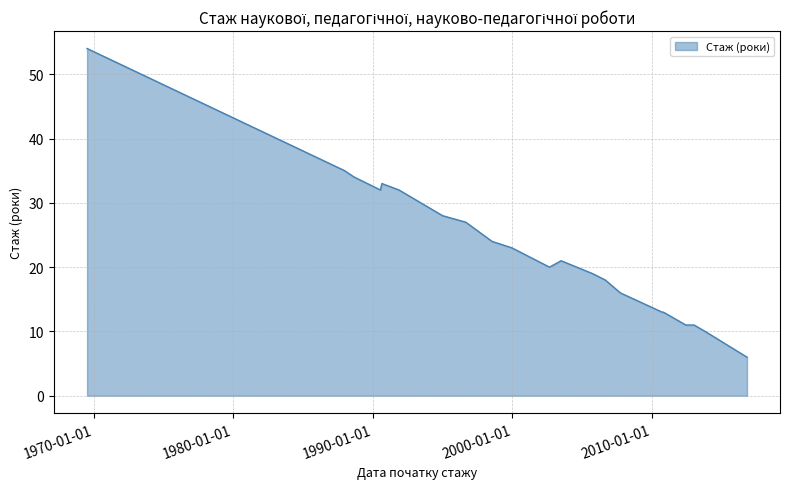

True or false: there are more than 1 points higher than both neighbors.

True